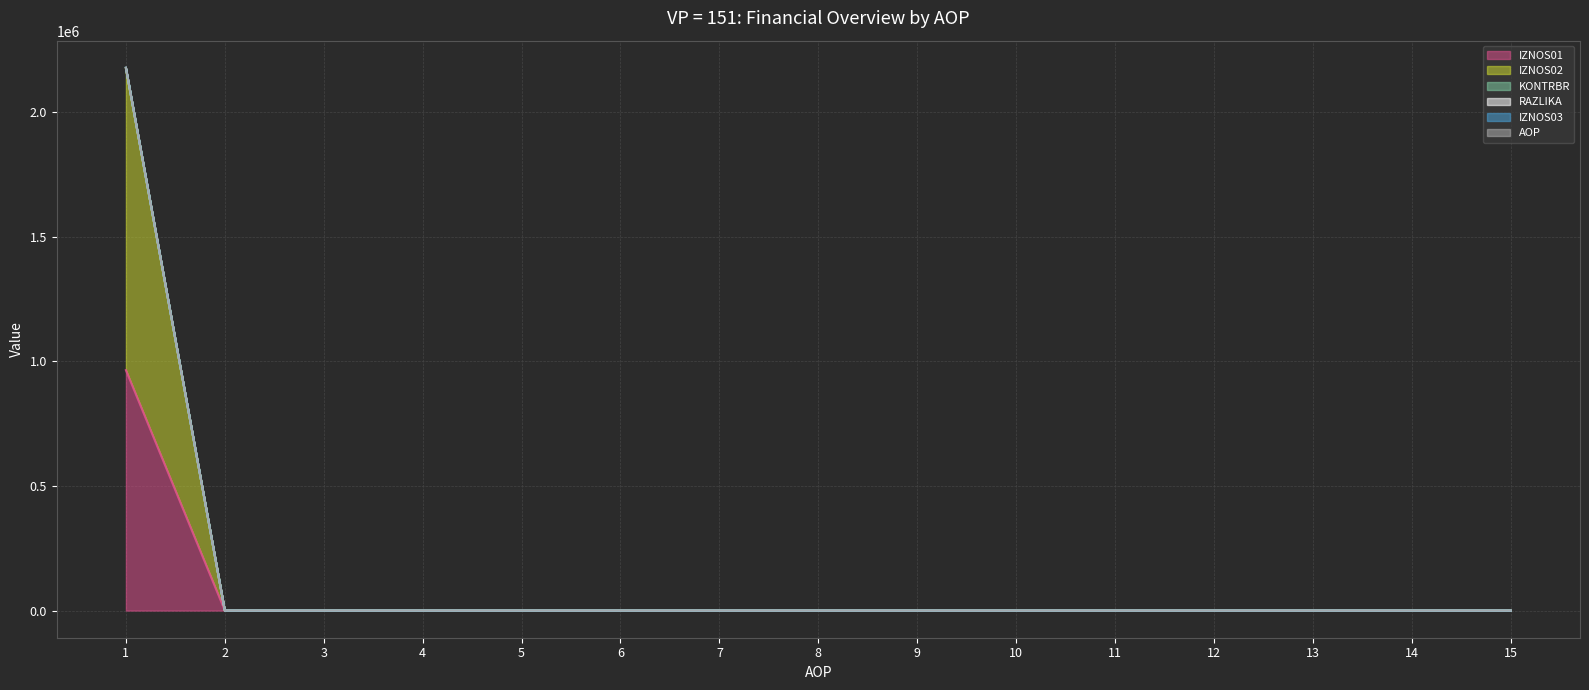

Where is KONTRBR nearest to the value 482537?

2